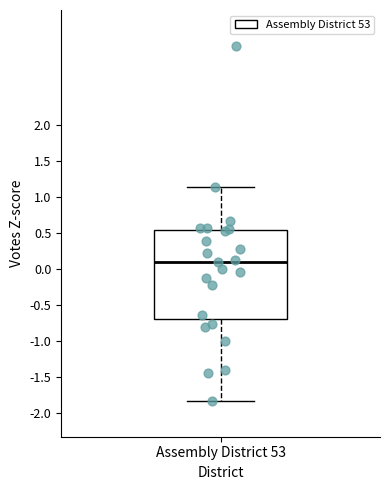

Where is the lower edge of the box for Assembly District 53 on the y-axis? The values are not printed on the chart, so give them approximately, as read against the axis.

-0.70